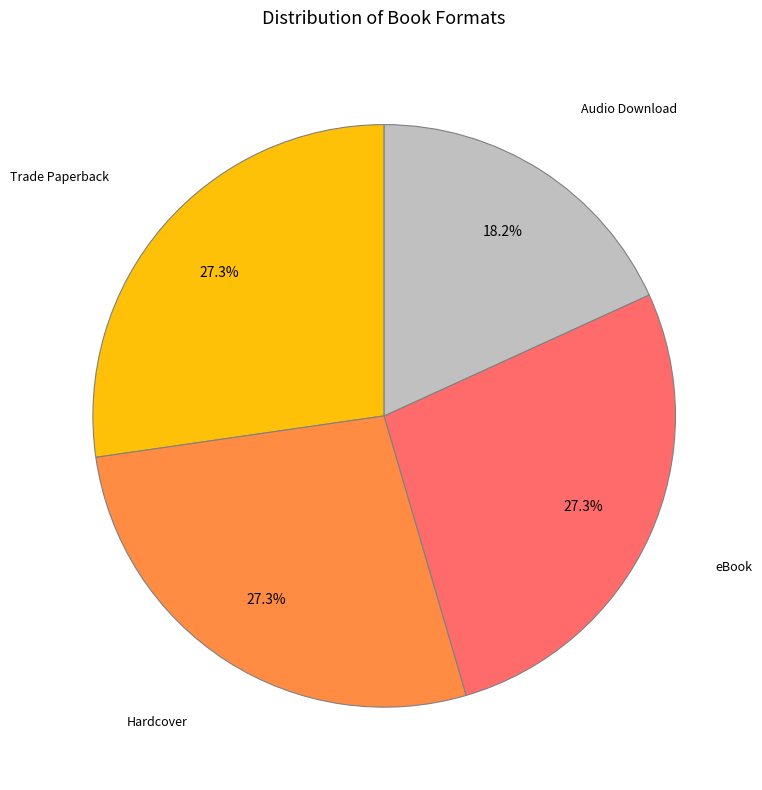

Does any single category account for the majority?

No